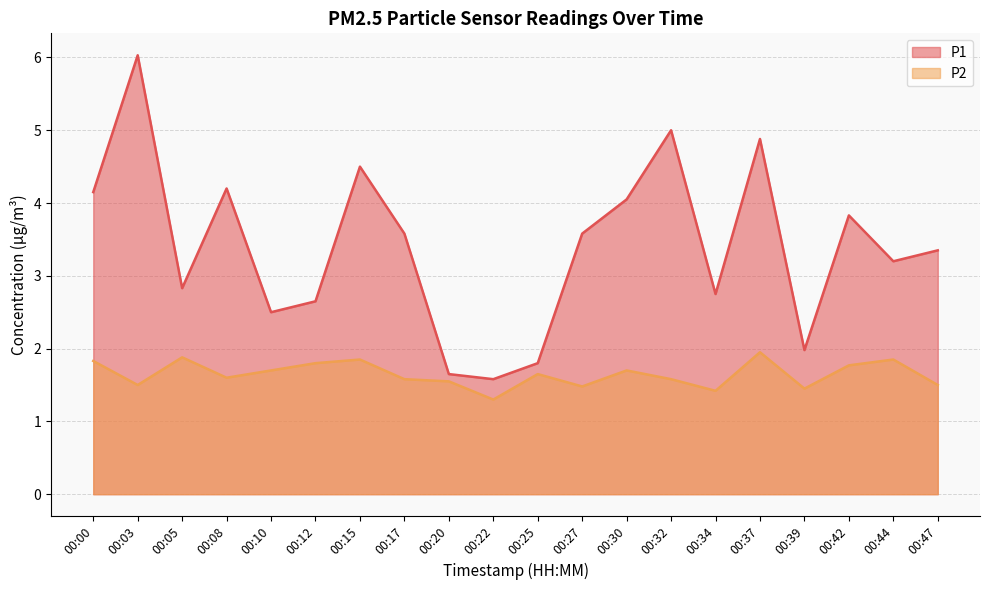

How many interior local peaks does the P2 series have?

6